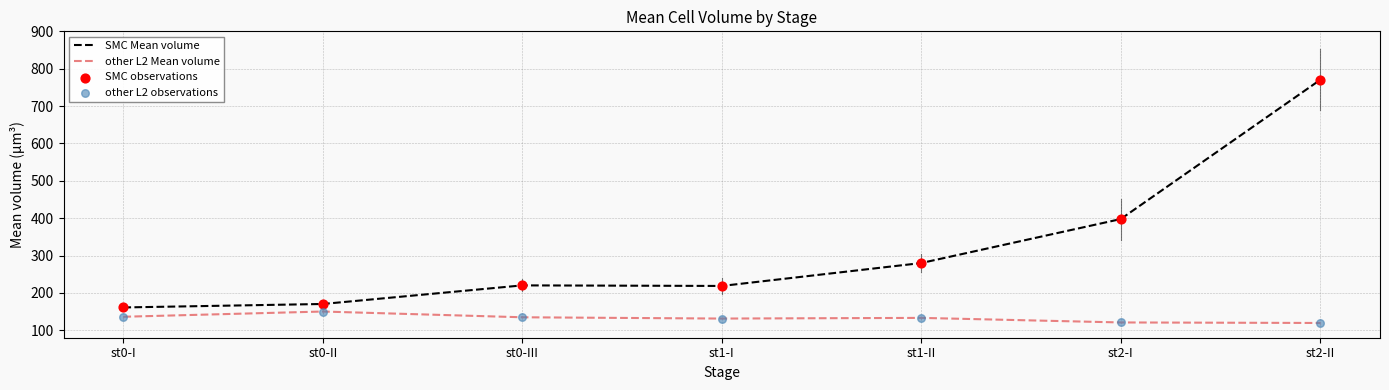

What is the difference between the highest and lowest values at st1-II?

146.8